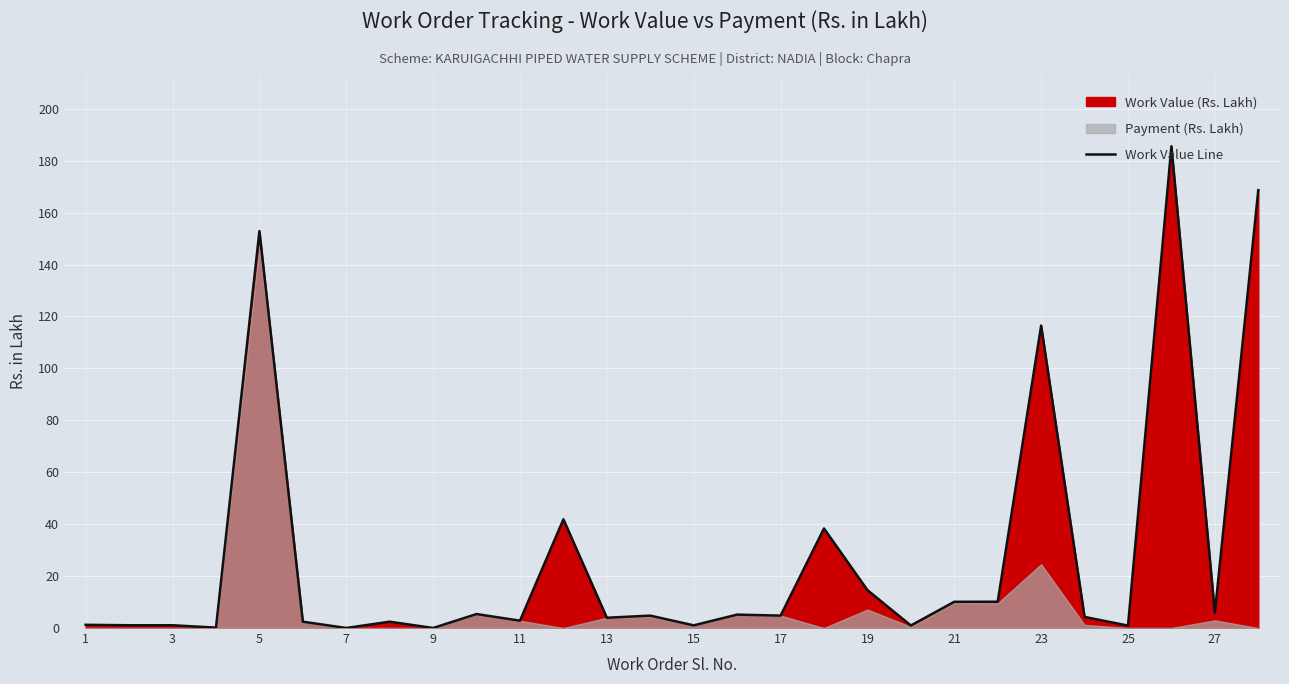

Is it true that Work Value Line equals 1.0 at 15?

True